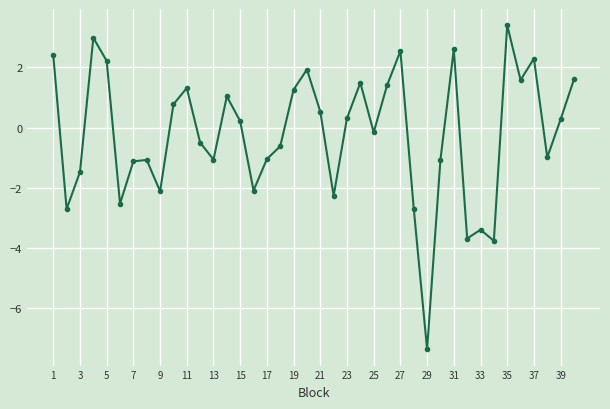

What is the smallest value displayed?

-7.4